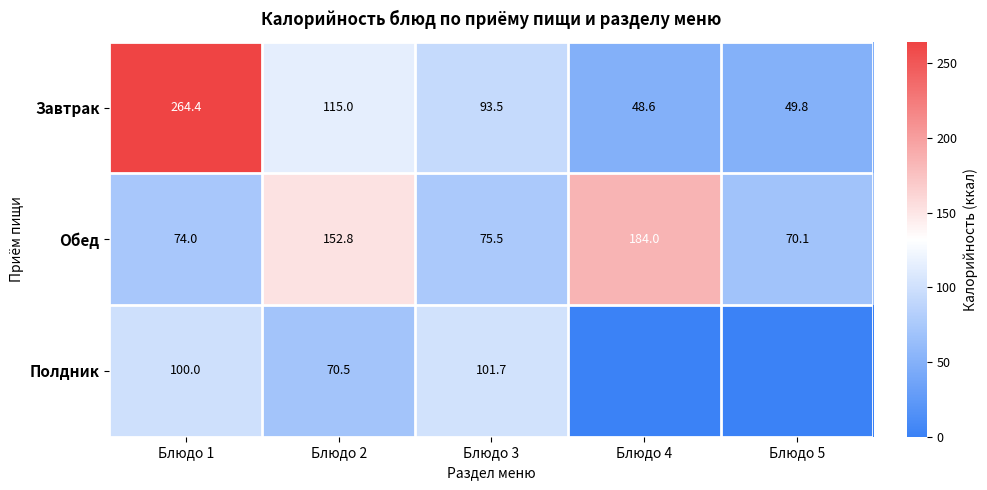

At which category is the sum across all series the highest?

Блюдо 1